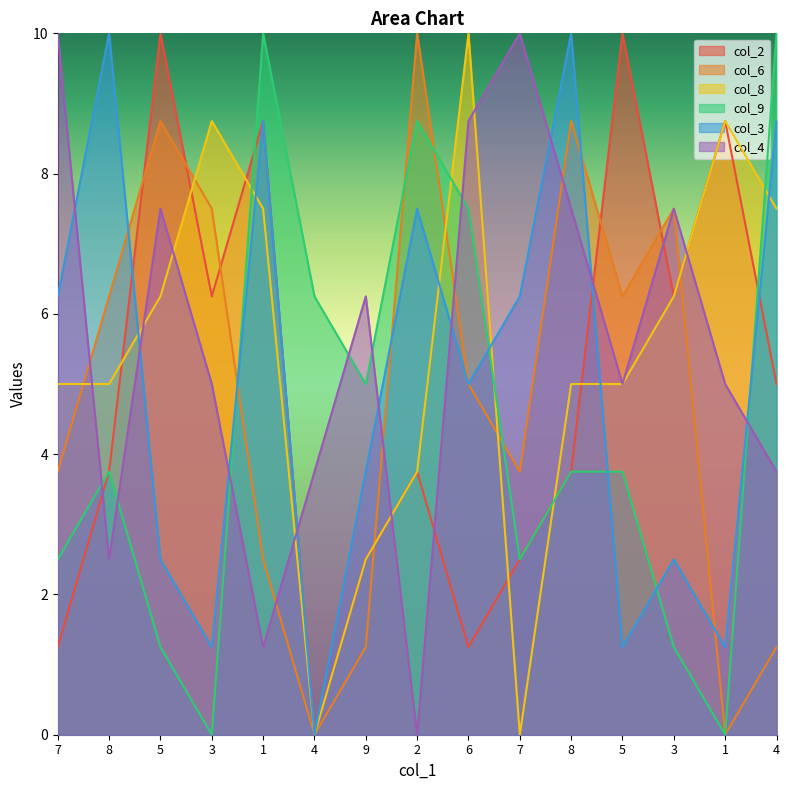

Rank the categories by col_2 value from highest to lowest.

5, 5, 1, 1, 3, 3, 4, 8, 2, 8, 9, 7, 7, 6, 4